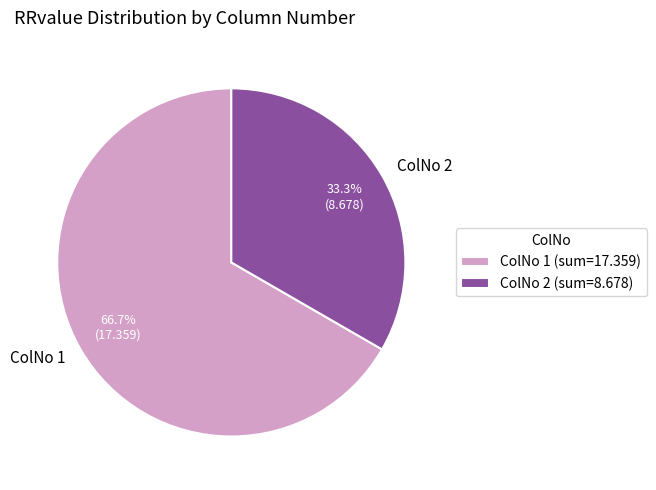

To the nearest percent, what is the average slice percentage?

50%